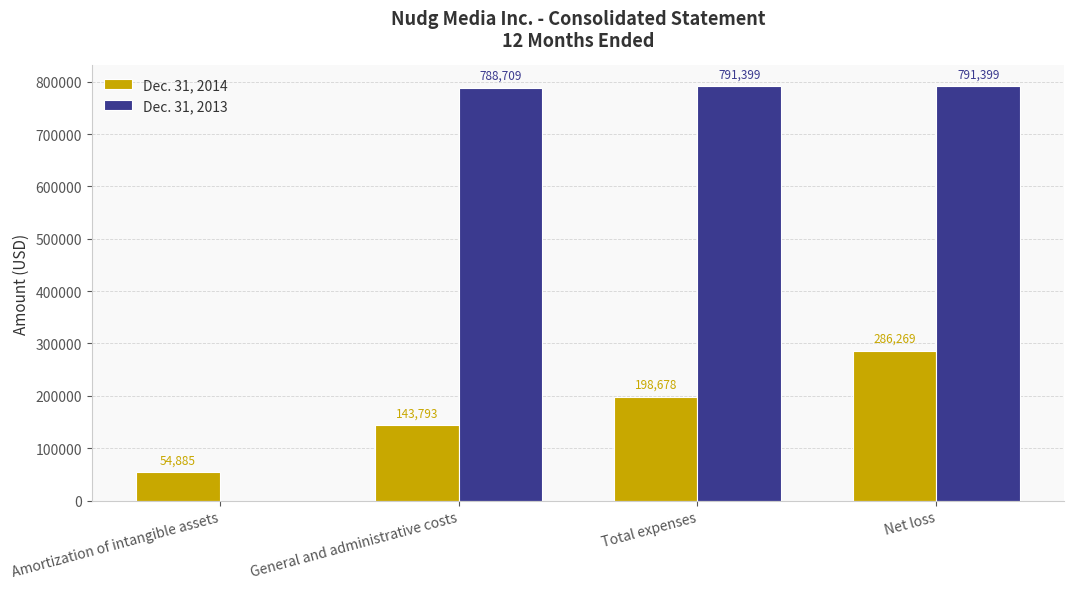

Which series changed the most between Amortization of intangible assets and Total expenses?

Dec. 31, 2013